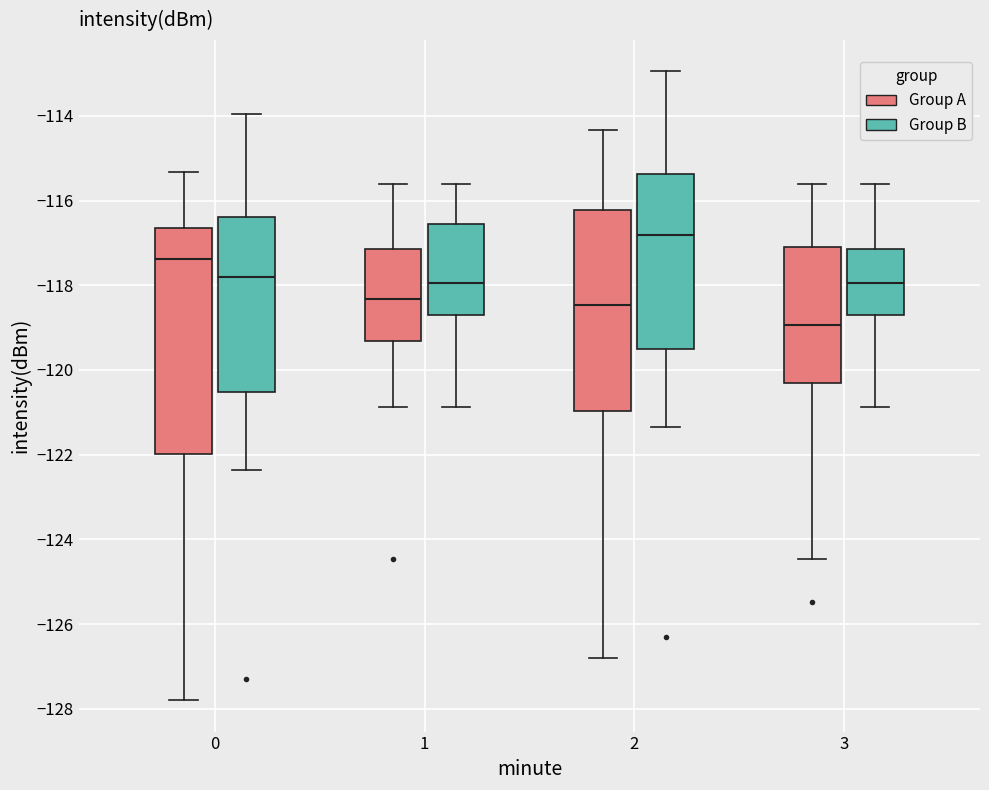

Reading left to right, read every box against the y-axis: the position of its median line, the range the box covers, and the ends of its whiskers. The values are not printed on the chart, so give them approximately, as read against the axis.

0 (Group A): median -117.4, box -122.0 to -116.6, whiskers -127.8 to -115.4
0 (Group B): median -117.8, box -120.6 to -116.4, whiskers -122.4 to -114.0
1 (Group A): median -118.4, box -119.4 to -117.2, whiskers -120.8 to -115.6
1 (Group B): median -118.0, box -118.8 to -116.6, whiskers -120.8 to -115.6
2 (Group A): median -118.4, box -121.0 to -116.2, whiskers -126.8 to -114.4
2 (Group B): median -116.8, box -119.6 to -115.4, whiskers -121.4 to -113.0
3 (Group A): median -119.0, box -120.4 to -117.0, whiskers -124.4 to -115.6
3 (Group B): median -118.0, box -118.8 to -117.2, whiskers -120.8 to -115.6